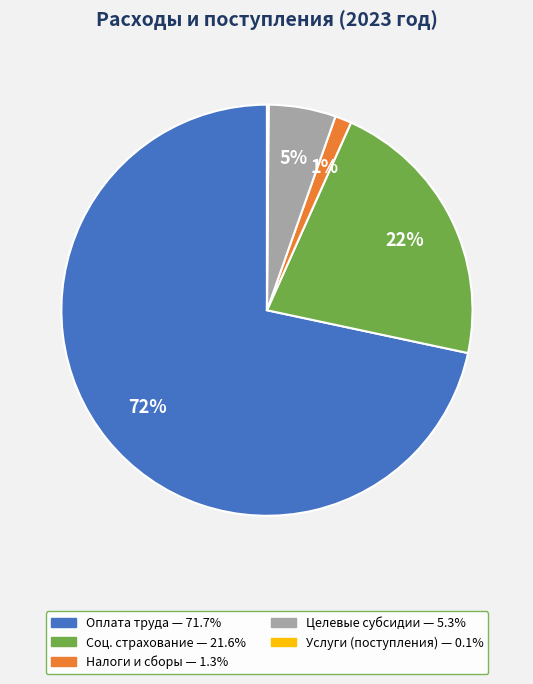

To the nearest percent, what is the difference between the largest and smallest slice percentages?

72%